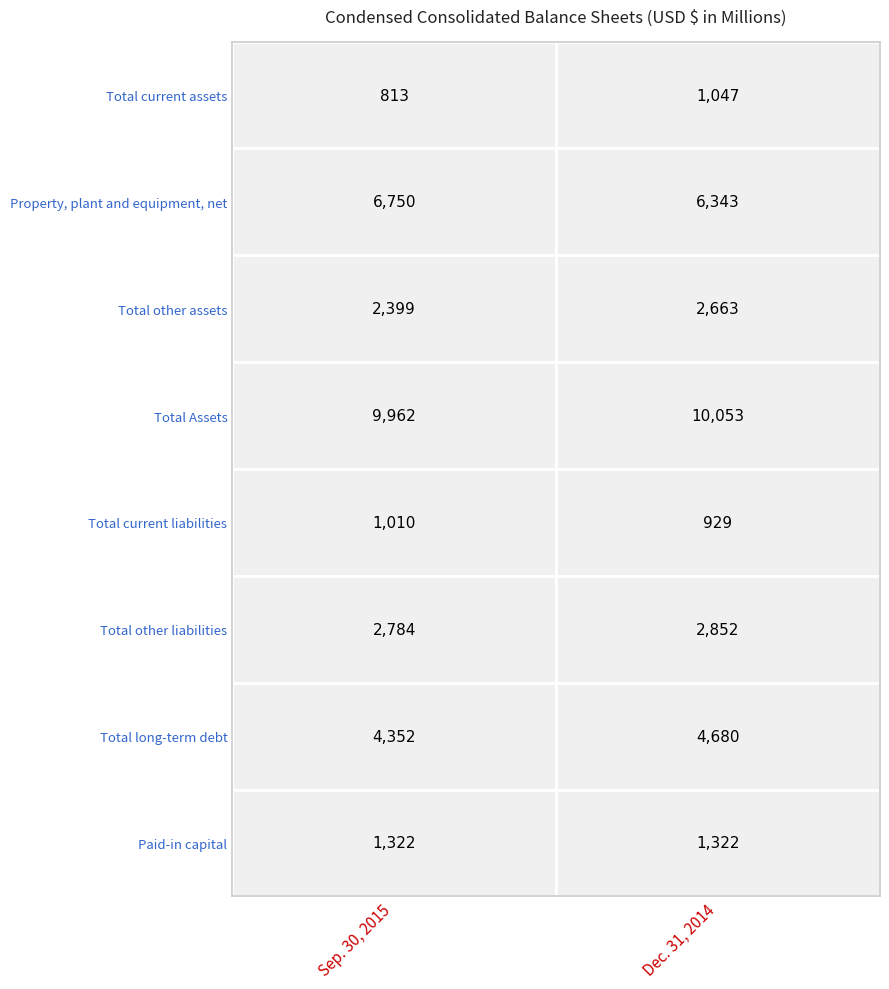

The value of Total current liabilities at 1 is 1484. True or false?

False